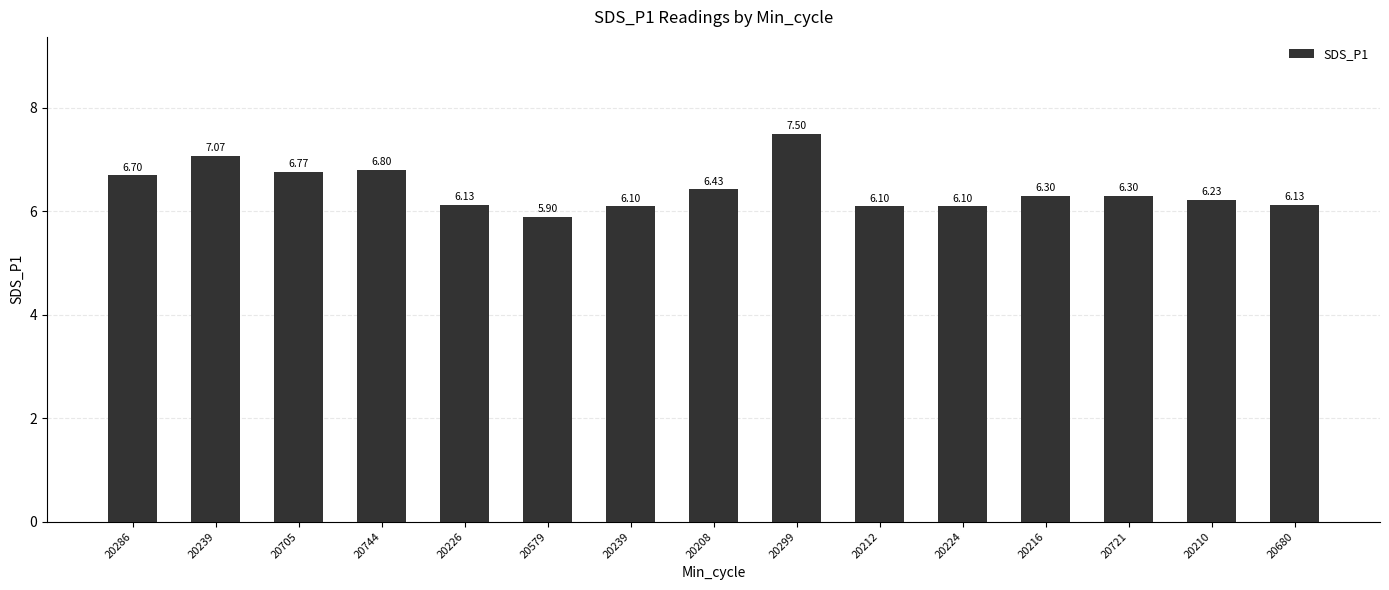

What is the difference between the second highest and minimum values?

1.2